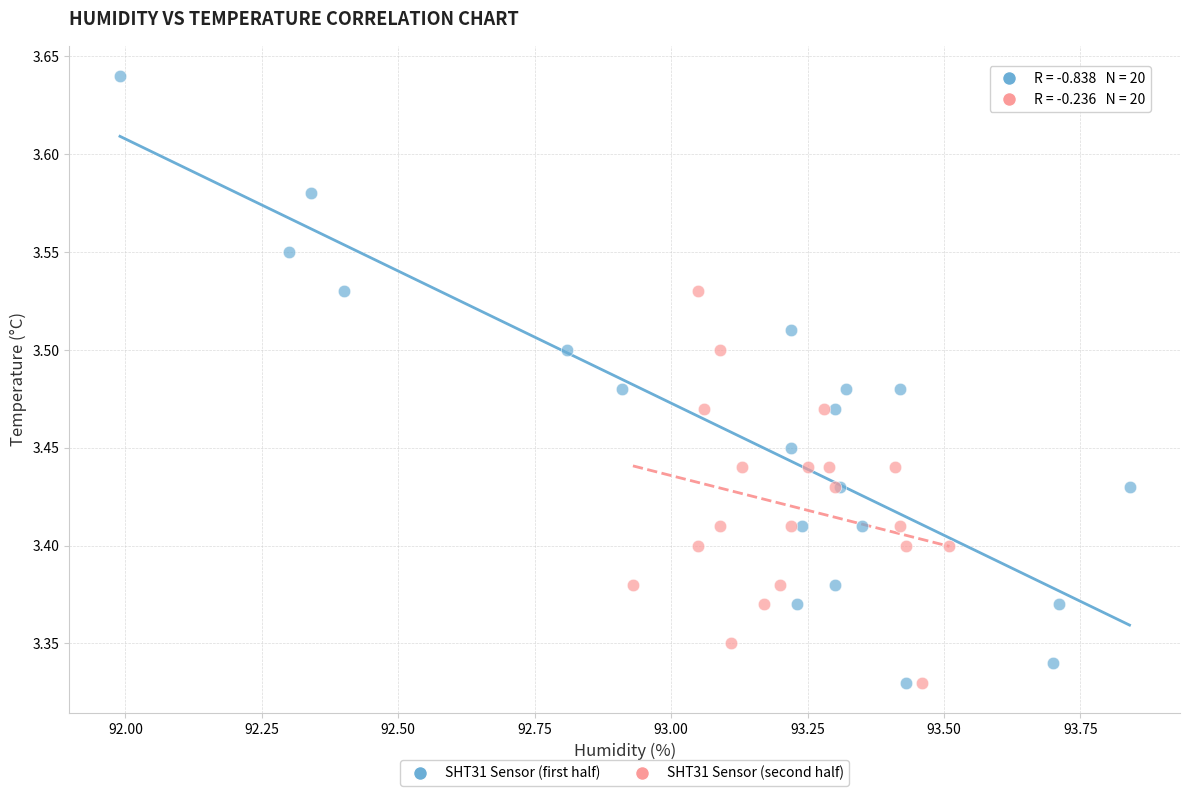

Which series has the largest Y range (max minus min)?

SHT31 Sensor (first half)